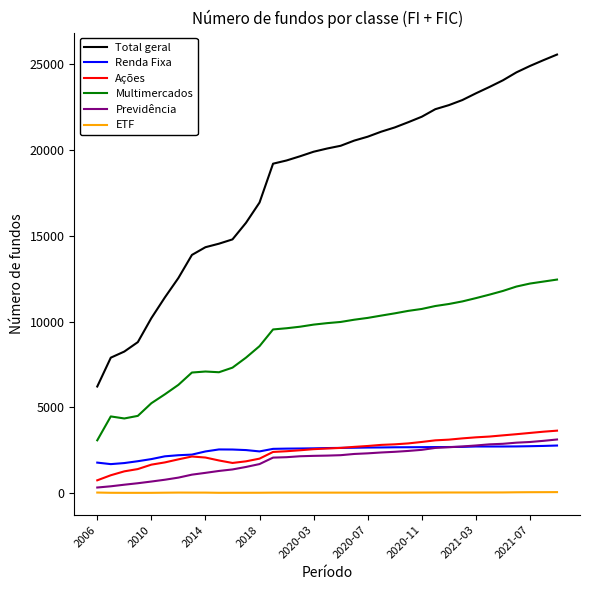

True or false: Multimercados and Ações intersect in this chart.

False